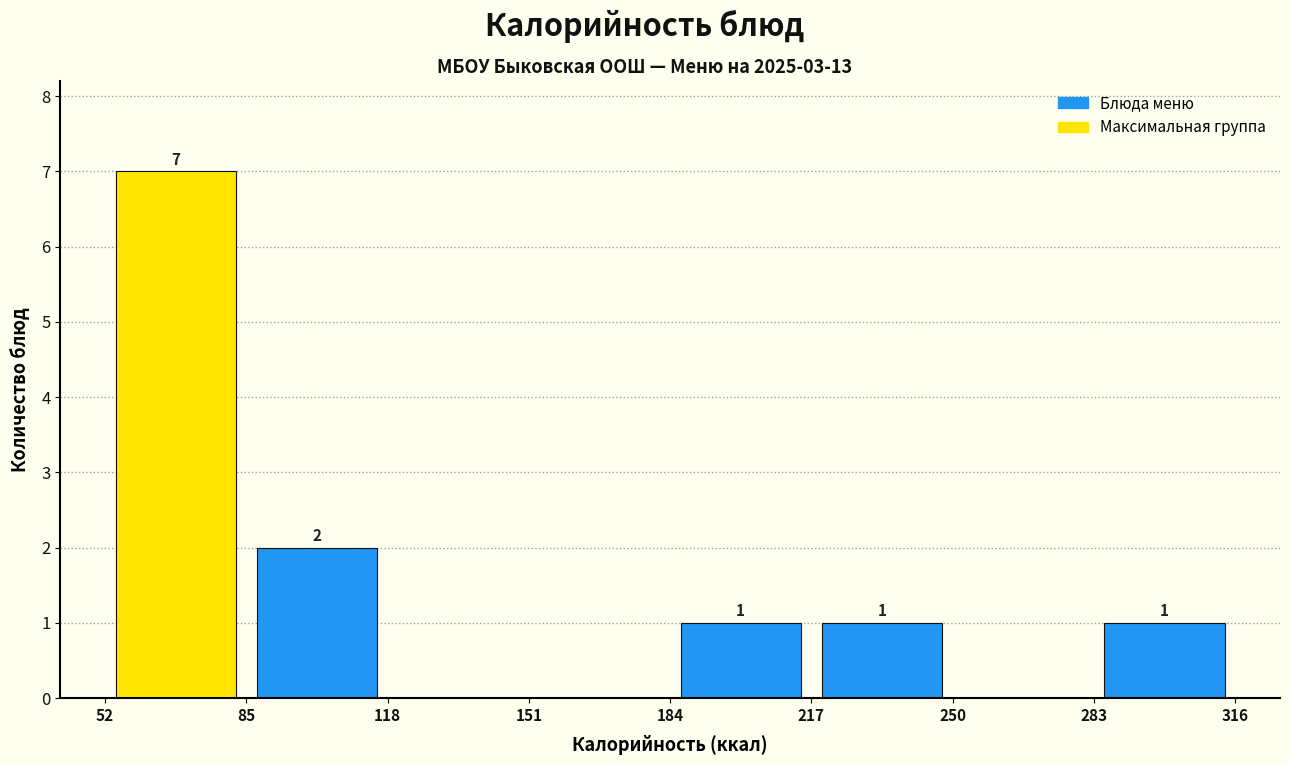

Over which range of the x-axis is the bar tallest?

52 to 85